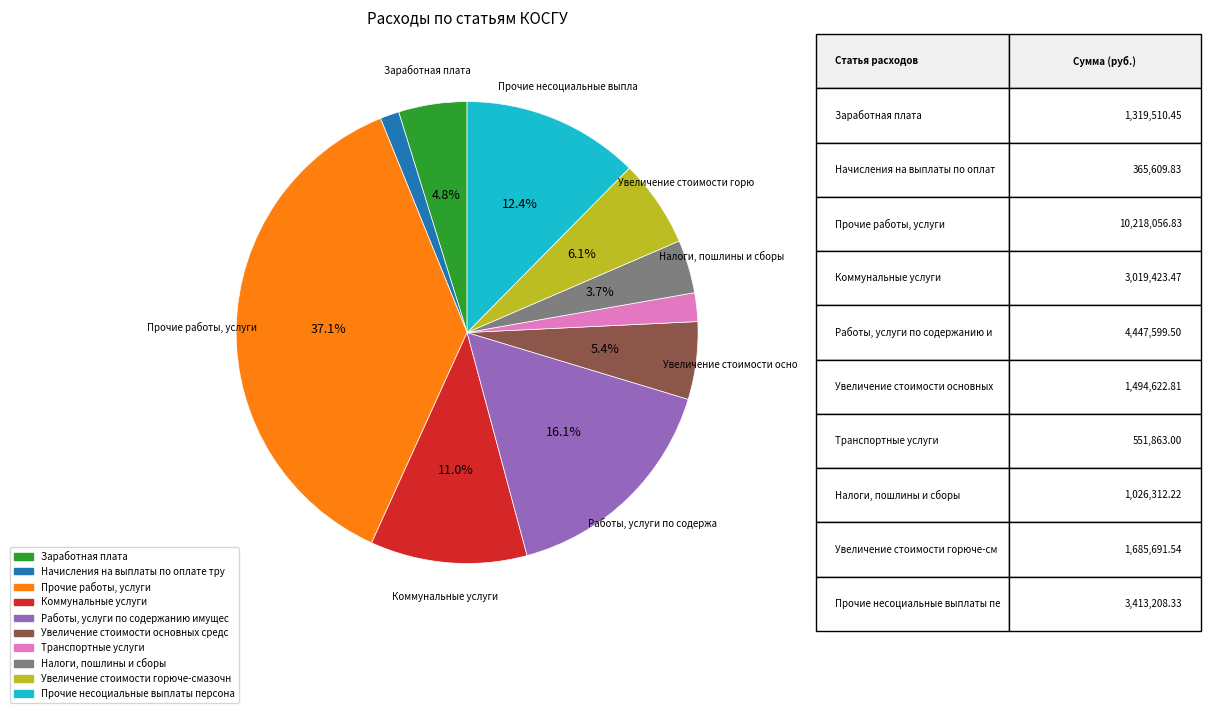

Is there any slice that represents more than half of the pie?

No